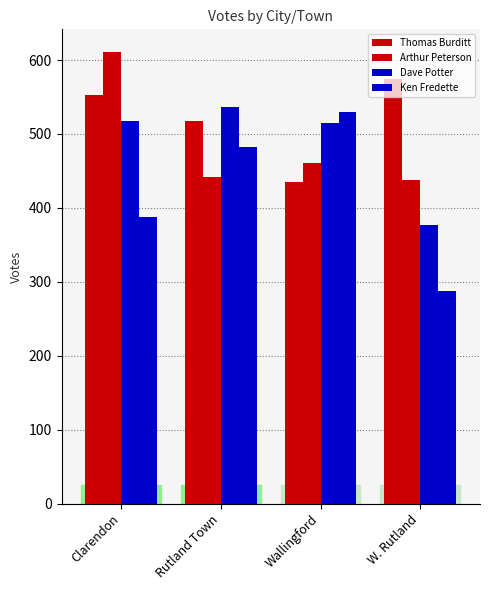

Reading left to right, extract all data points from this chart.

Thomas Burditt: Clarendon=553	Rutland Town=517	Wallingford=435	W. Rutland=574
Arthur Peterson: Clarendon=611	Rutland Town=442	Wallingford=461	W. Rutland=438
Dave Potter: Clarendon=517	Rutland Town=536	Wallingford=515	W. Rutland=377
Ken Fredette: Clarendon=388	Rutland Town=482	Wallingford=530	W. Rutland=287